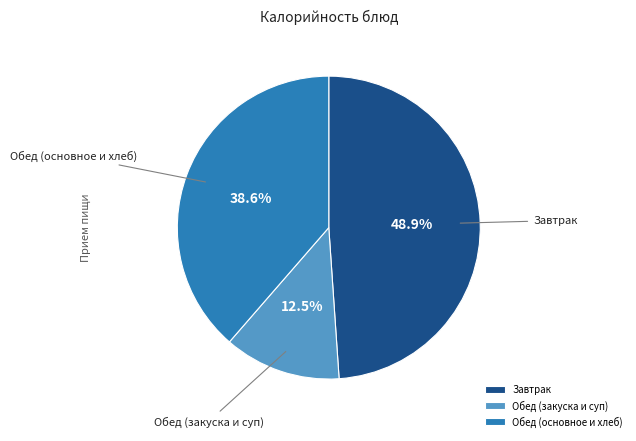

Does Обед (закуска и суп) account for over 50% of the chart?

No